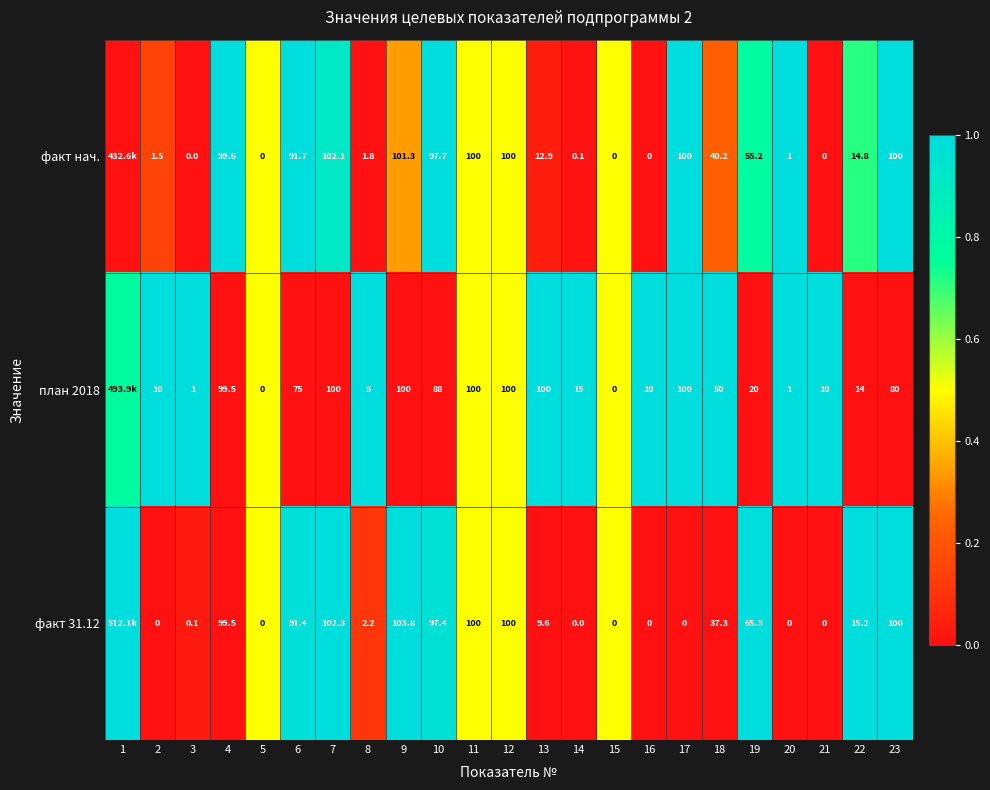

Between 2 and 17, which series saw the biggest shift?

факт нач.